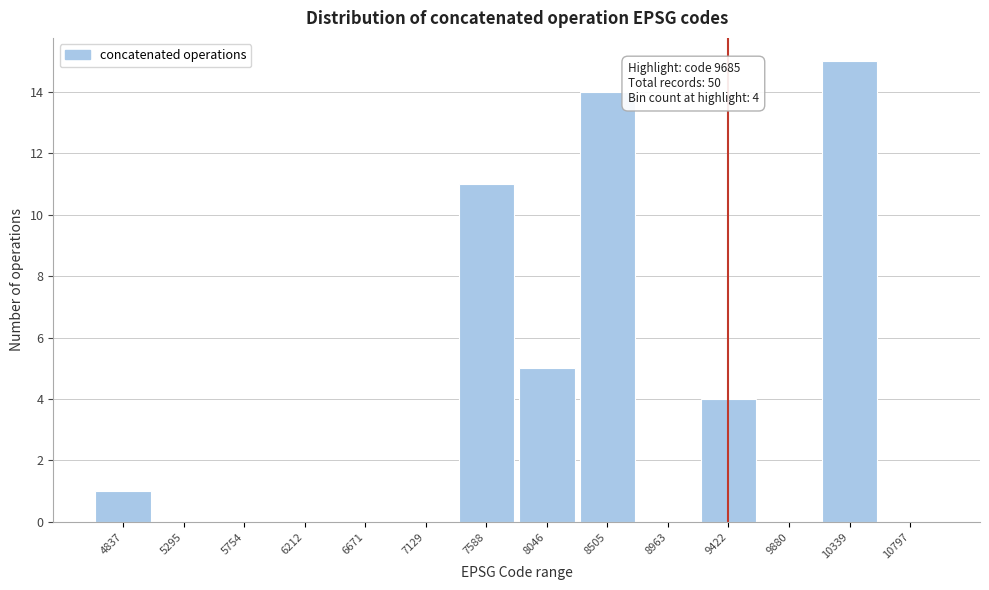

Reading left to right, transcribe all the data shown in this chart.

4837=1	5295=0	5754=0	6212=0	6671=0	7129=0	7588=11	8046=5	8505=14	8963=0	9422=4	9880=0	10339=15	10797=0